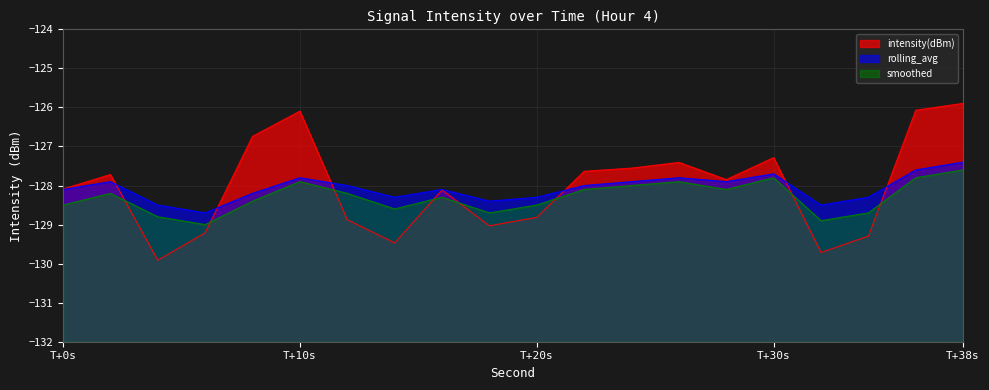

How many data points in rolling_avg_line are above -128?

8